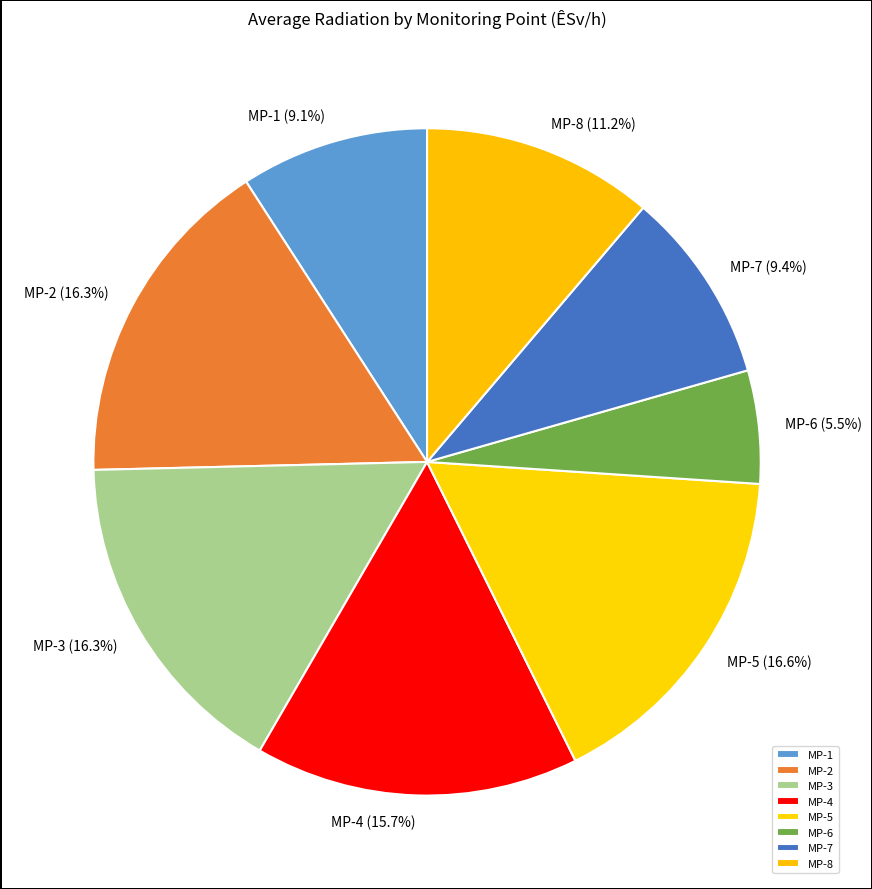

What percentage is the MP-4 slice, to the nearest percent?

16%